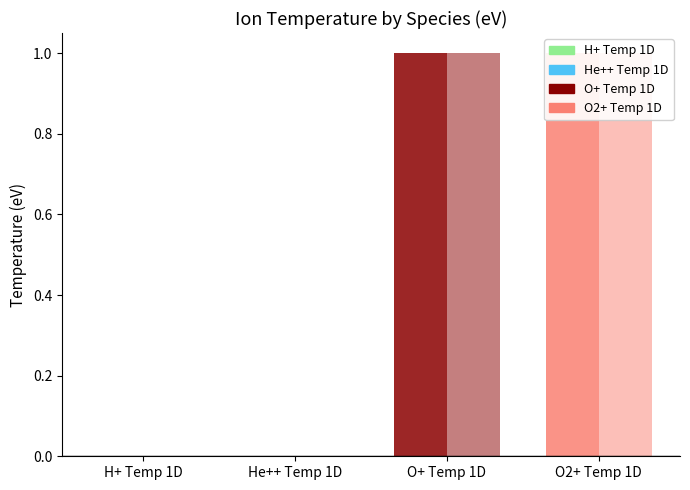

Which series has the widest spread of values?

Epoch 1 (075014)